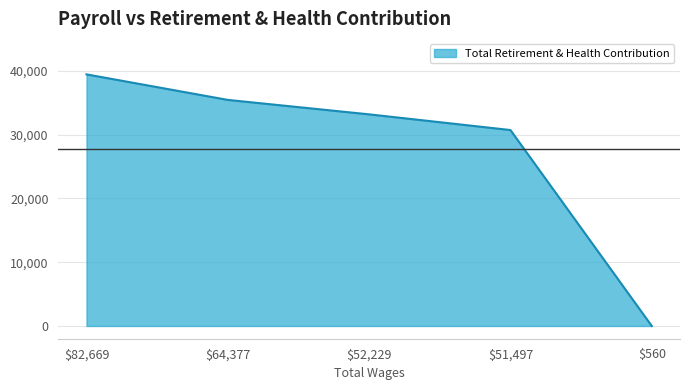

True or false: the data has more than 1 interior local peaks.

False